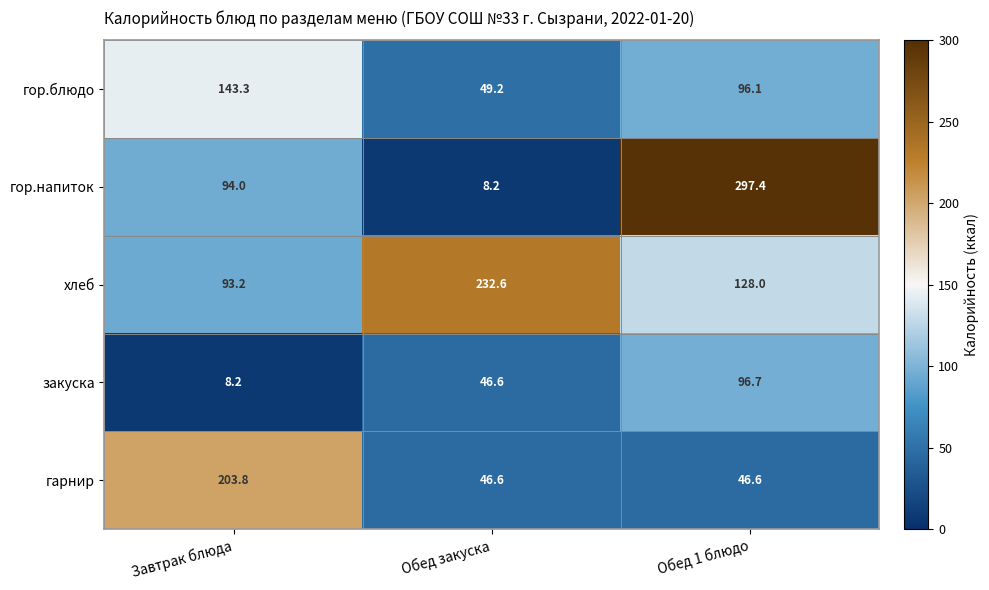

Which series has the largest total across all categories?

хлеб